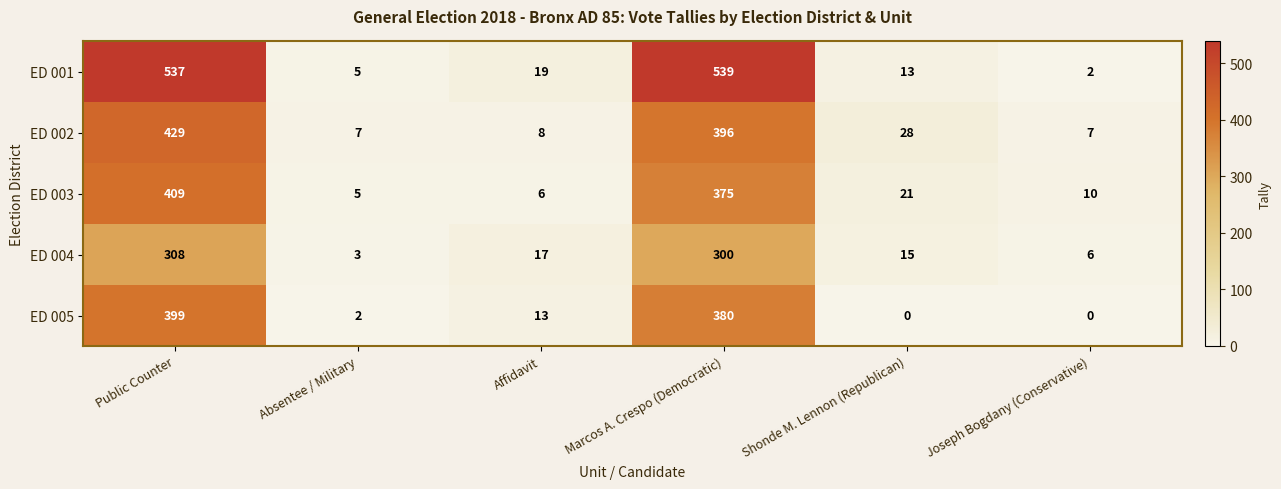

At Marcos A. Crespo (Democratic), list the series in order from largest to smallest.

ED 001, ED 002, ED 005, ED 003, ED 004